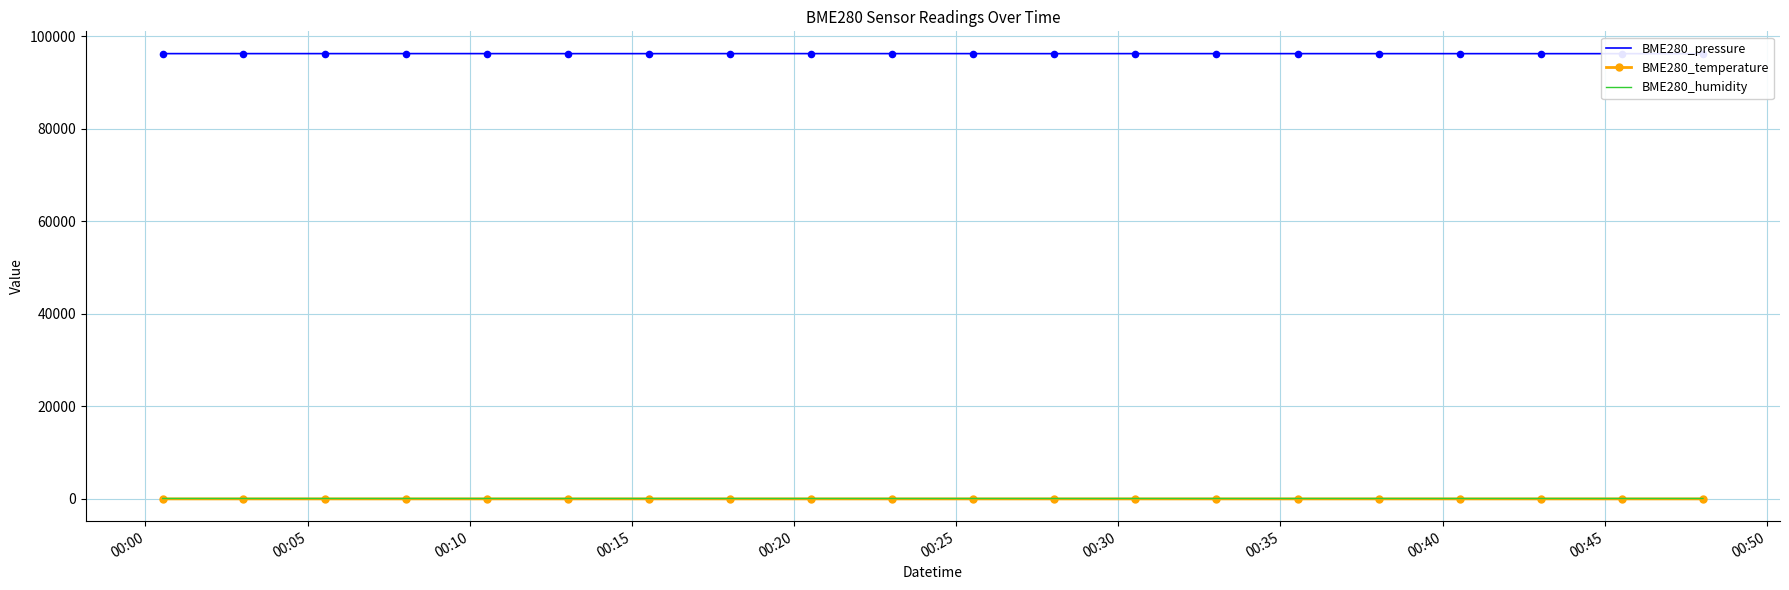

Which series has the largest Y range (max minus min)?

BME280_pressure